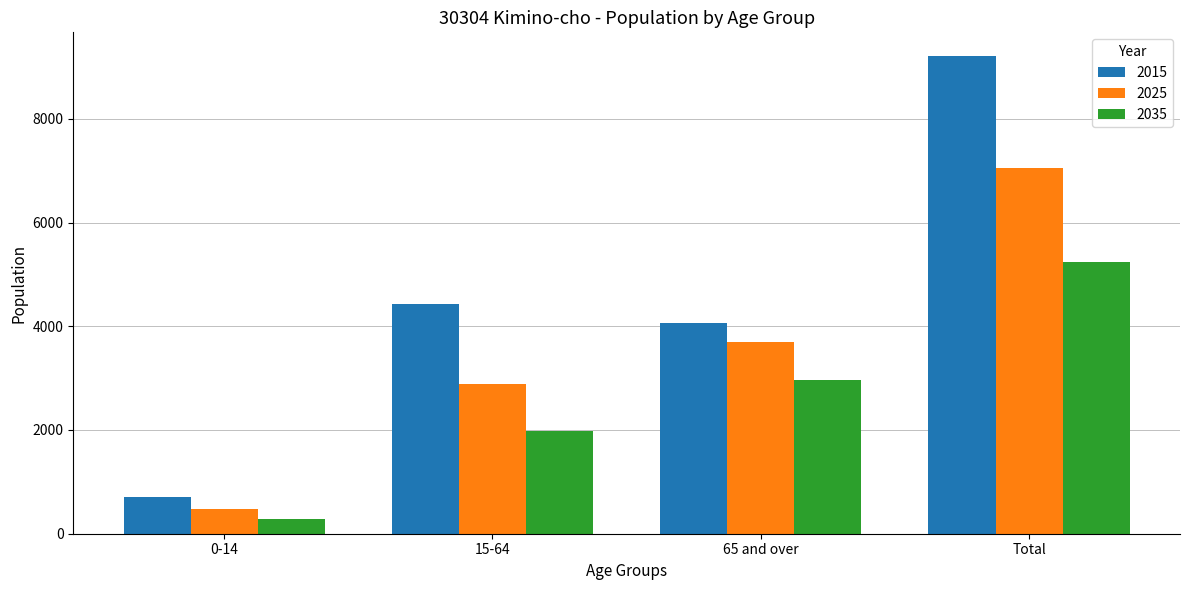

True or false: 2035 has a value of 4156 at 65 and over.

False